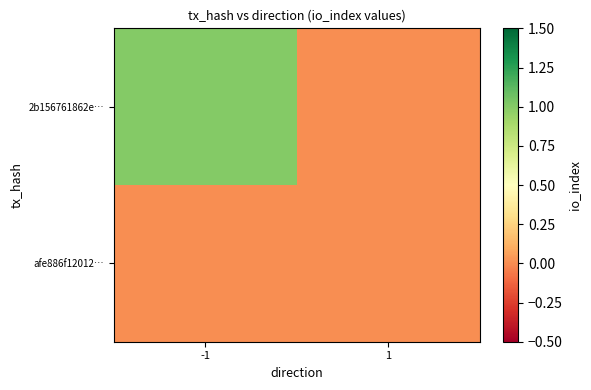

Between -1 and 1, which series saw the biggest shift?

2b156761862e…